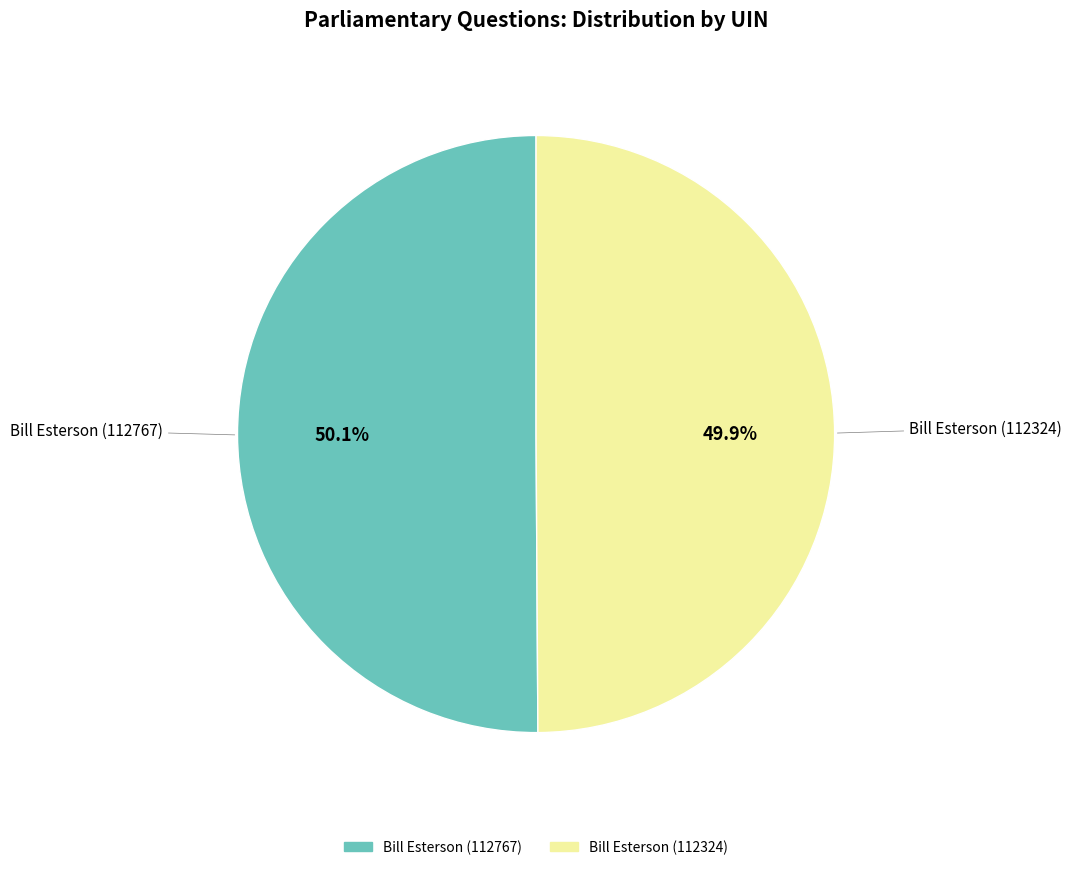

Is there a majority slice in this chart?

Yes